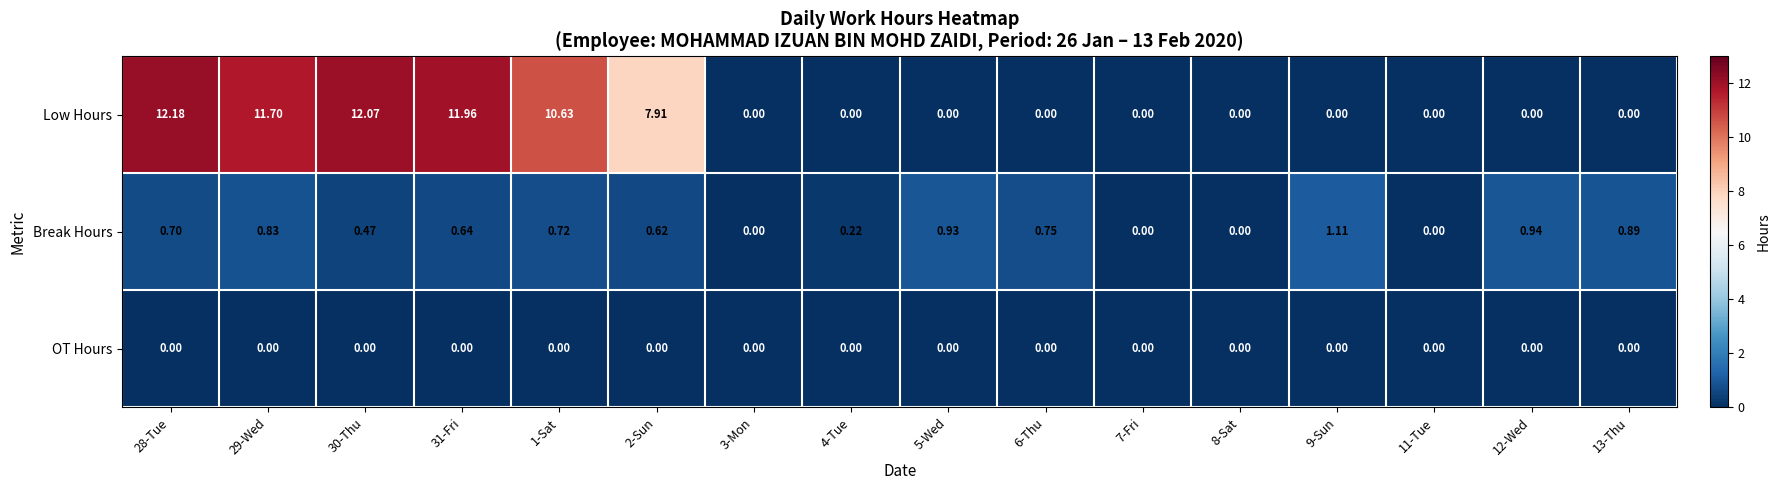

Which series has the widest spread of values?

Low Hours